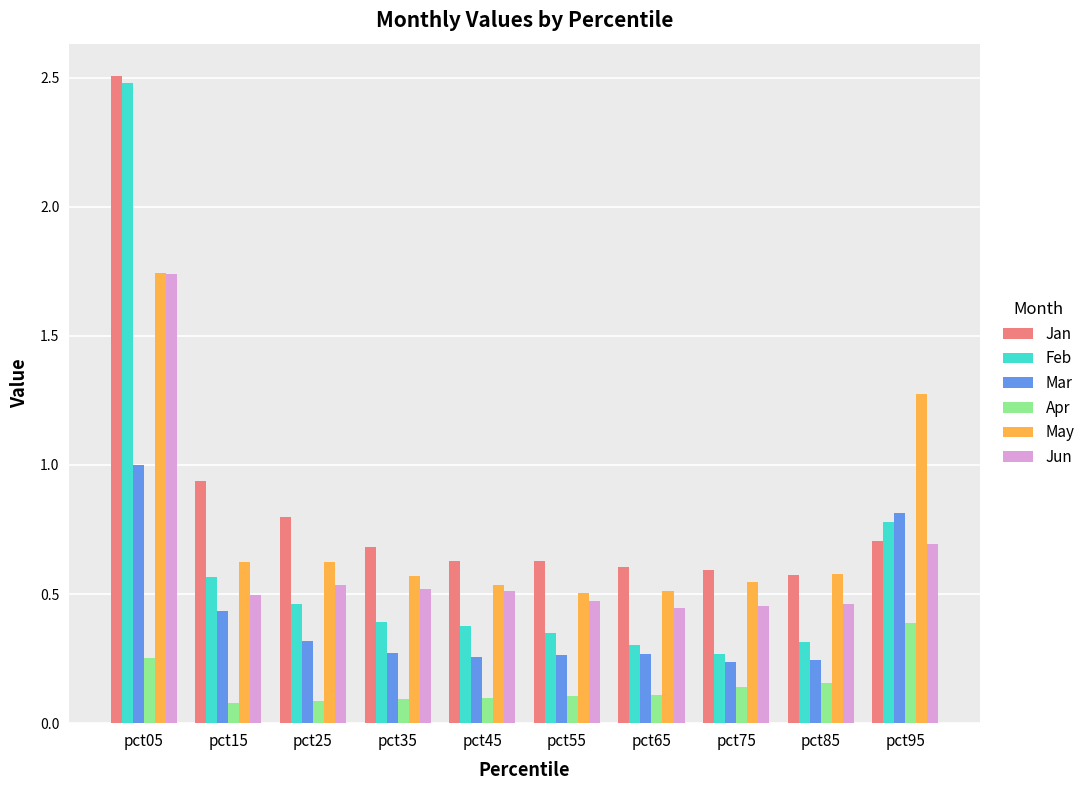

At which label does Feb reach its peak?

pct05